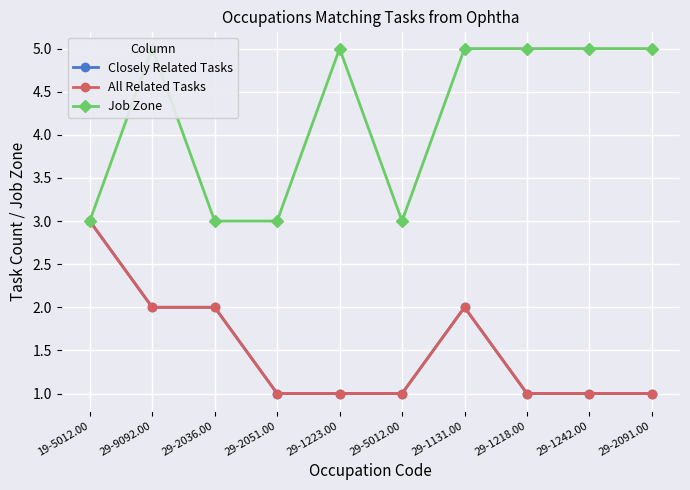

Reading left to right, list all the values displayed in this chart.

Closely Related Tasks: 3	2	2	1	1	1	2	1	1	1
All Related Tasks: 3	2	2	1	1	1	2	1	1	1
Job Zone: 3	5	3	3	5	3	5	5	5	5